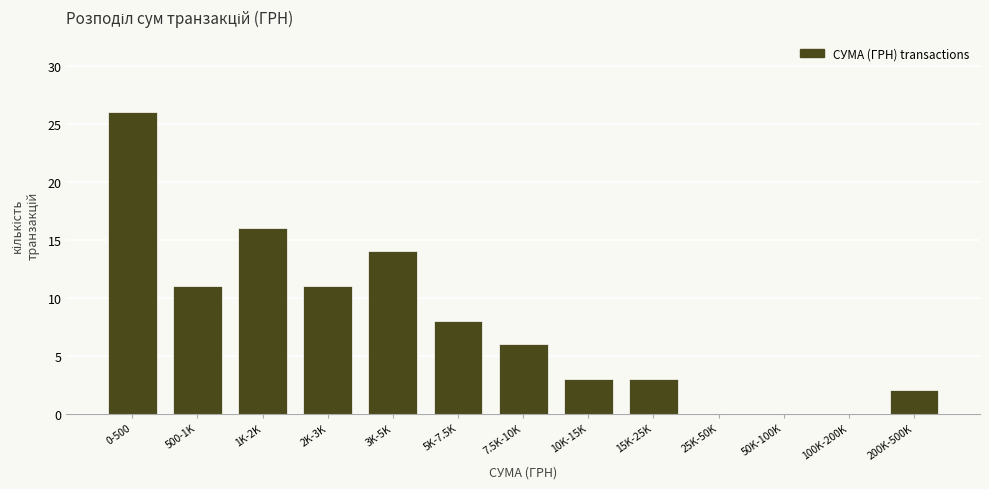

Reading right to left, transcribe all the data shown in this chart.

200K-500K=2	100K-200K=0	50K-100K=0	25K-50K=0	15K-25K=3	10K-15K=3	7.5K-10K=6	5K-7.5K=8	3K-5K=14	2K-3K=11	1K-2K=16	500-1K=11	0-500=26